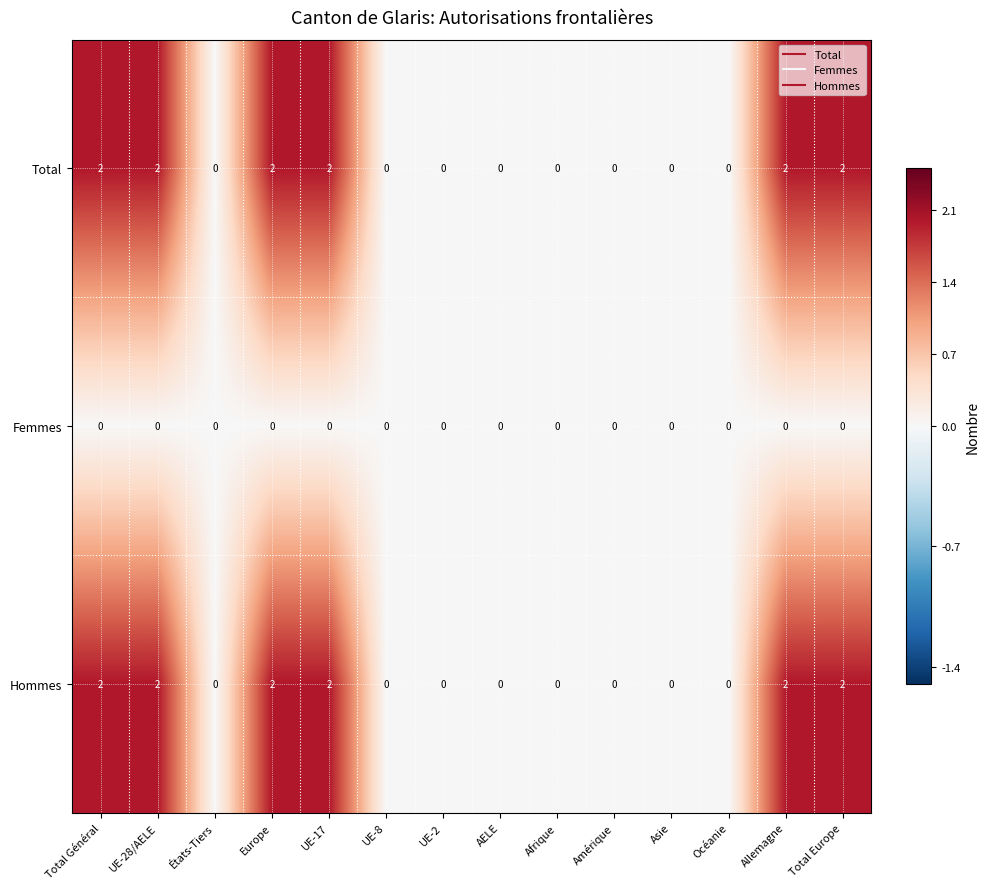

True or false: Total has a value of 2 at Europe.

True